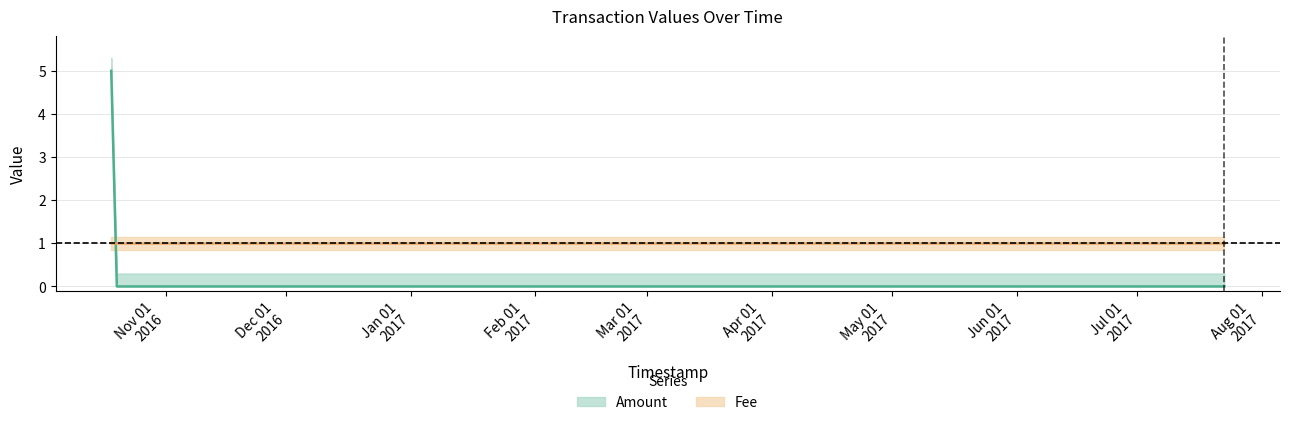

Which series has the largest range (max minus min)?

Amount